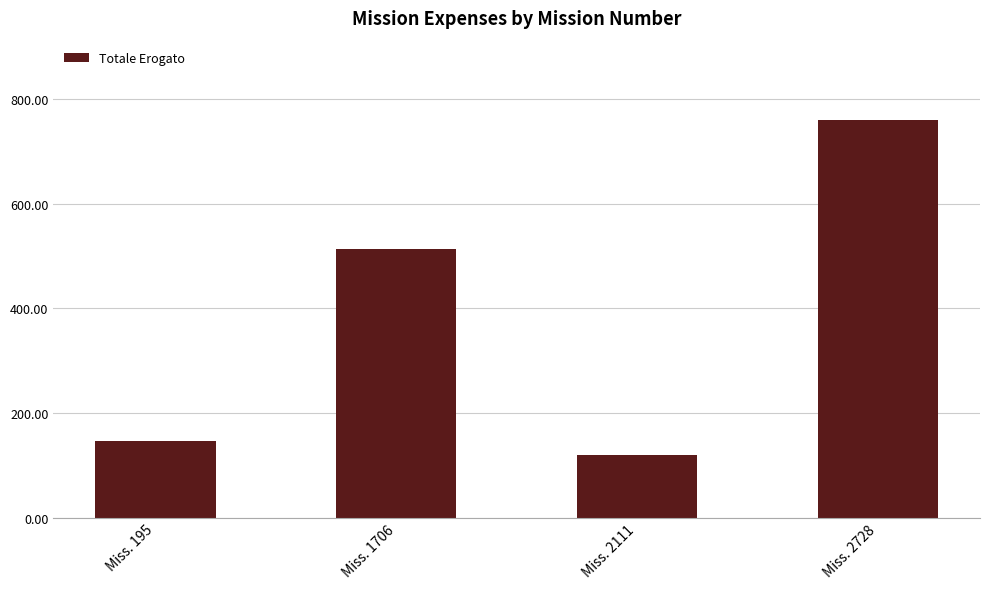

Reading left to right, extract all data points from this chart.

Miss. 195=146.0	Miss. 1706=513.5	Miss. 2111=120.0	Miss. 2728=759.3